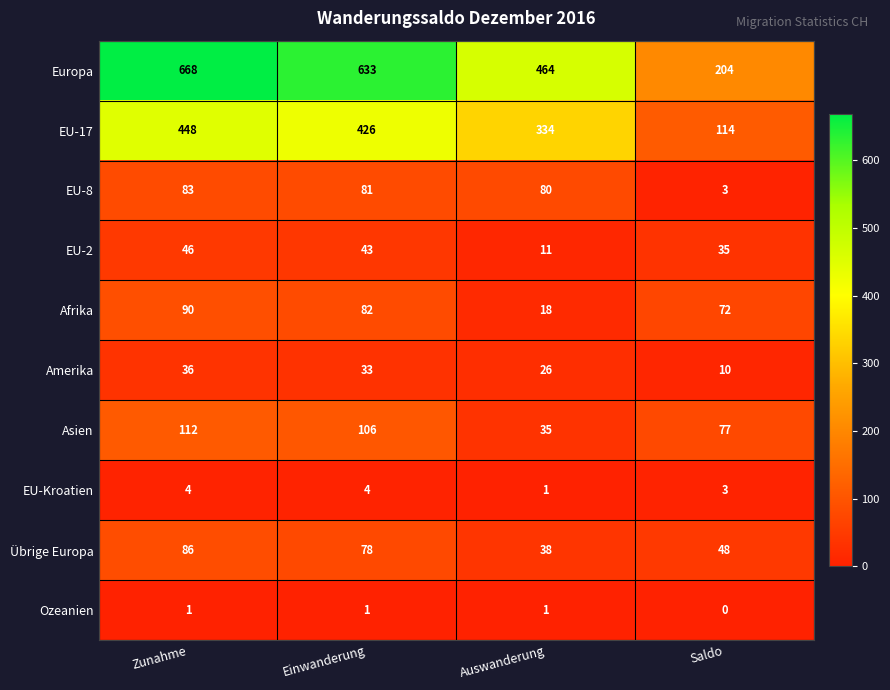

What is the spread (max minus min) of values at Auswanderung?

463